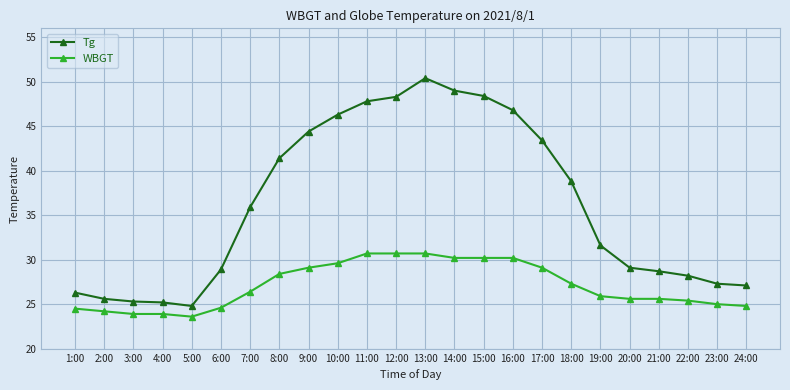

Which series has the largest range (max minus min)?

Tg